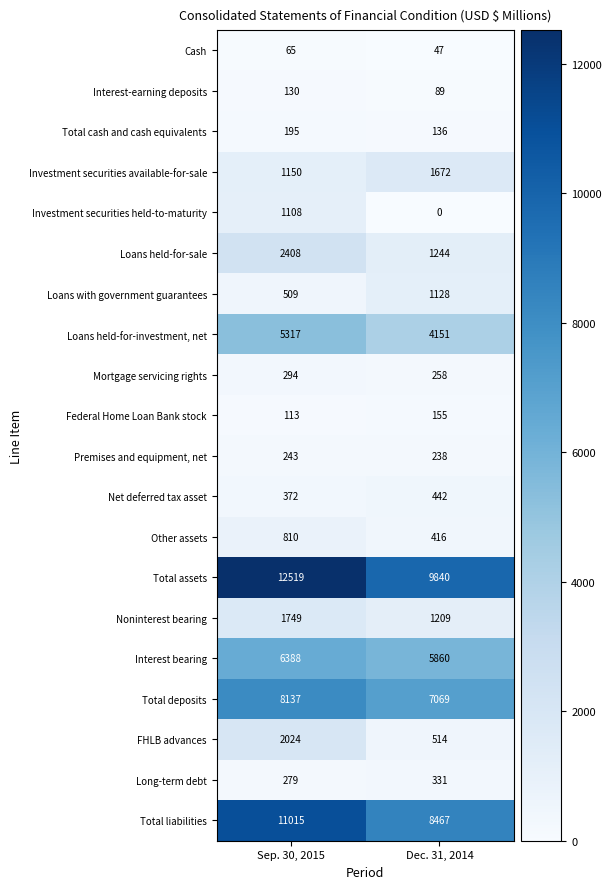

Count the number of data series in this chart.

20